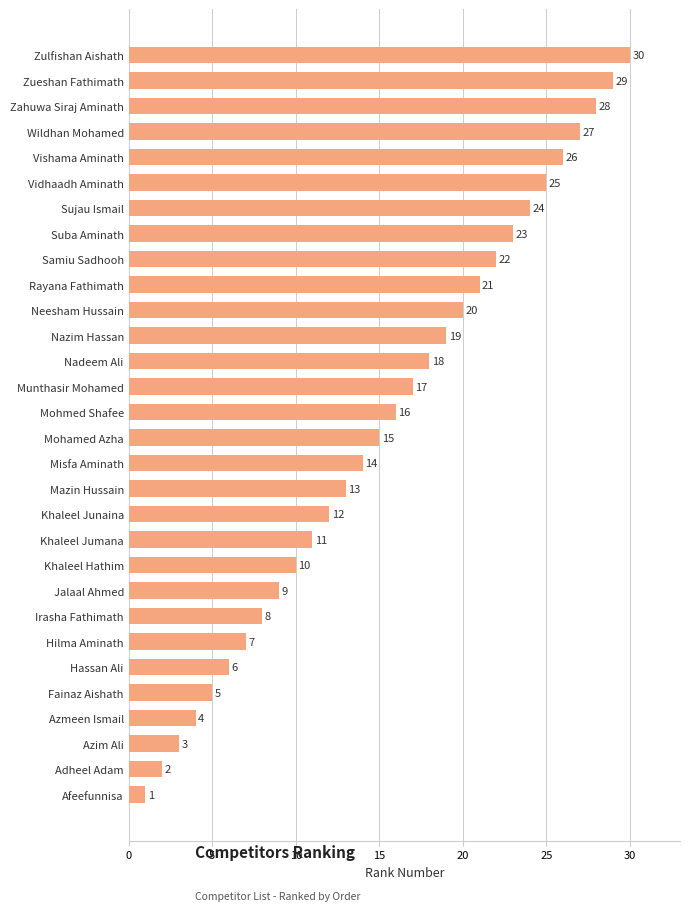

Which category has the lowest value across all series?

Afeefunnisa